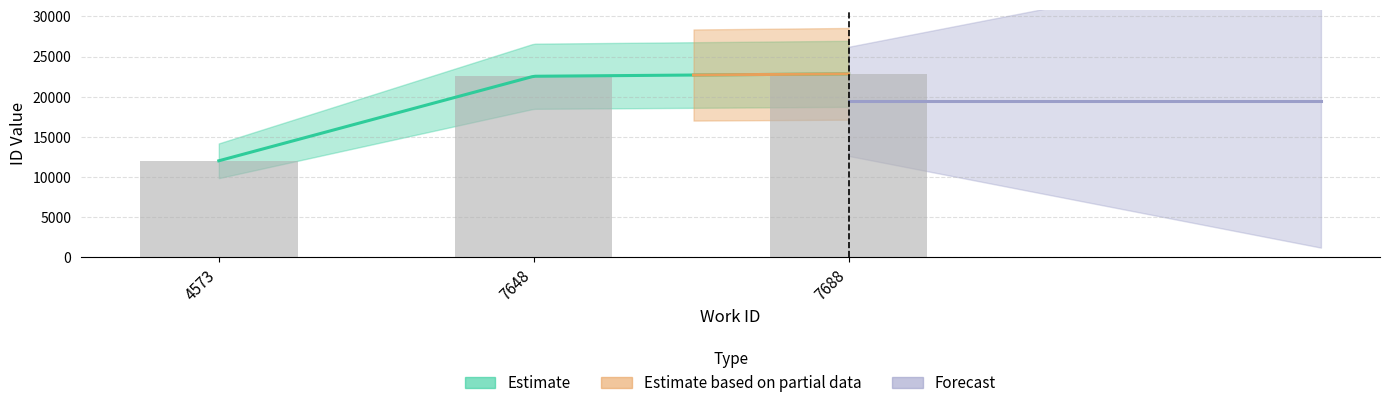

List the labels in order of value, smallest first.

4573, 7648, 7688